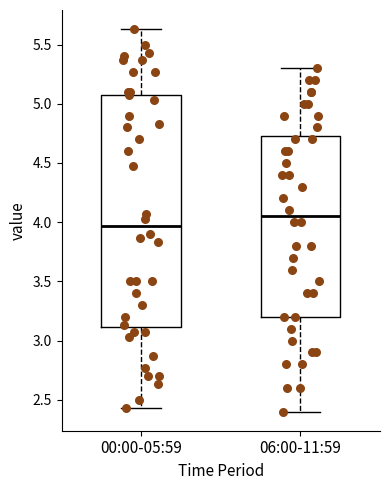

Where does the median line of the box for 06:00-11:59 sit on the y-axis? The values are not printed on the chart, so give them approximately, as read against the axis.

4.05